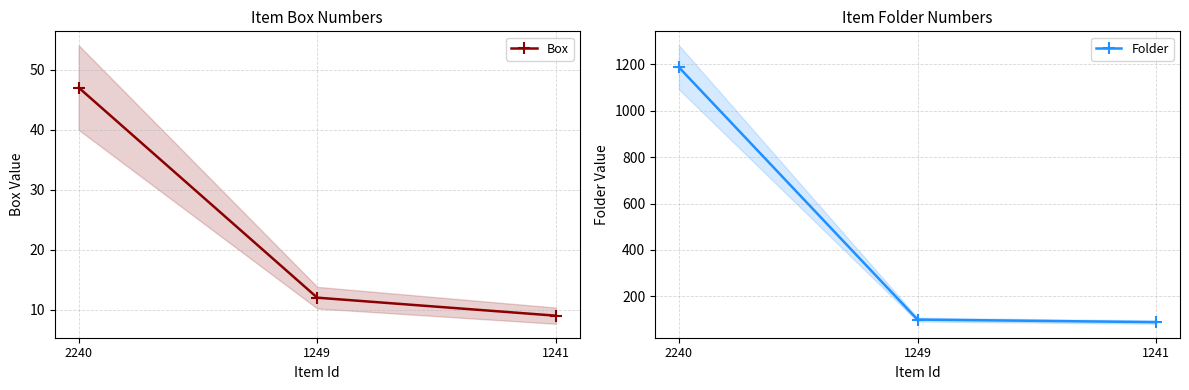

List the series in order of their peak value, lowest first.

Box, Folder